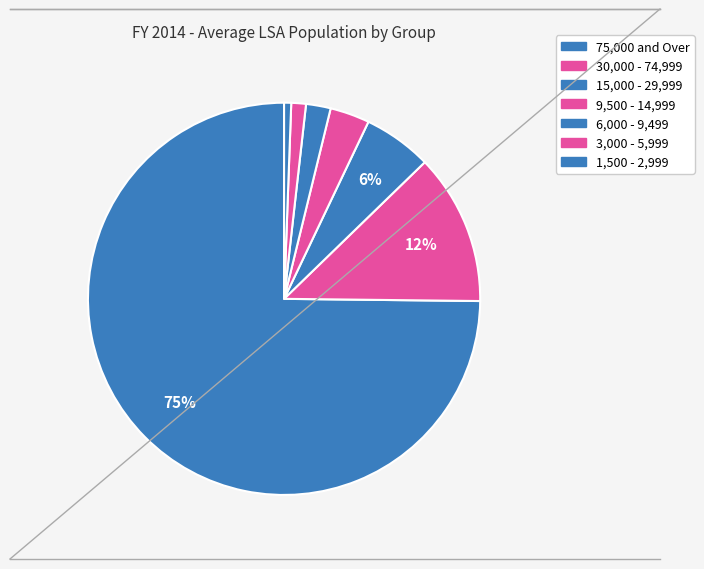

To the nearest percent, what is the difference between the 30,000 - 74,999 and 3,000 - 5,999 slice percentages?

11%